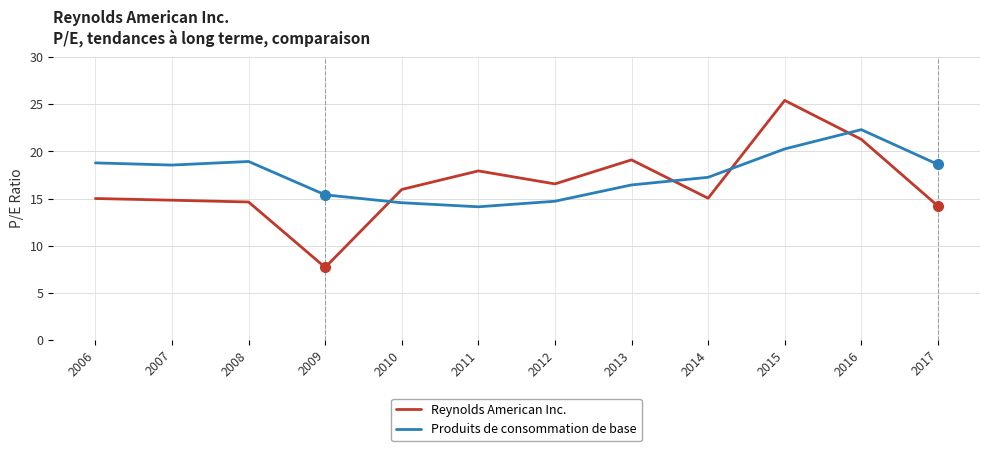

After their last crossing, which series has the higher values: Reynolds American Inc. or Produits de consommation de base?

Produits de consommation de base